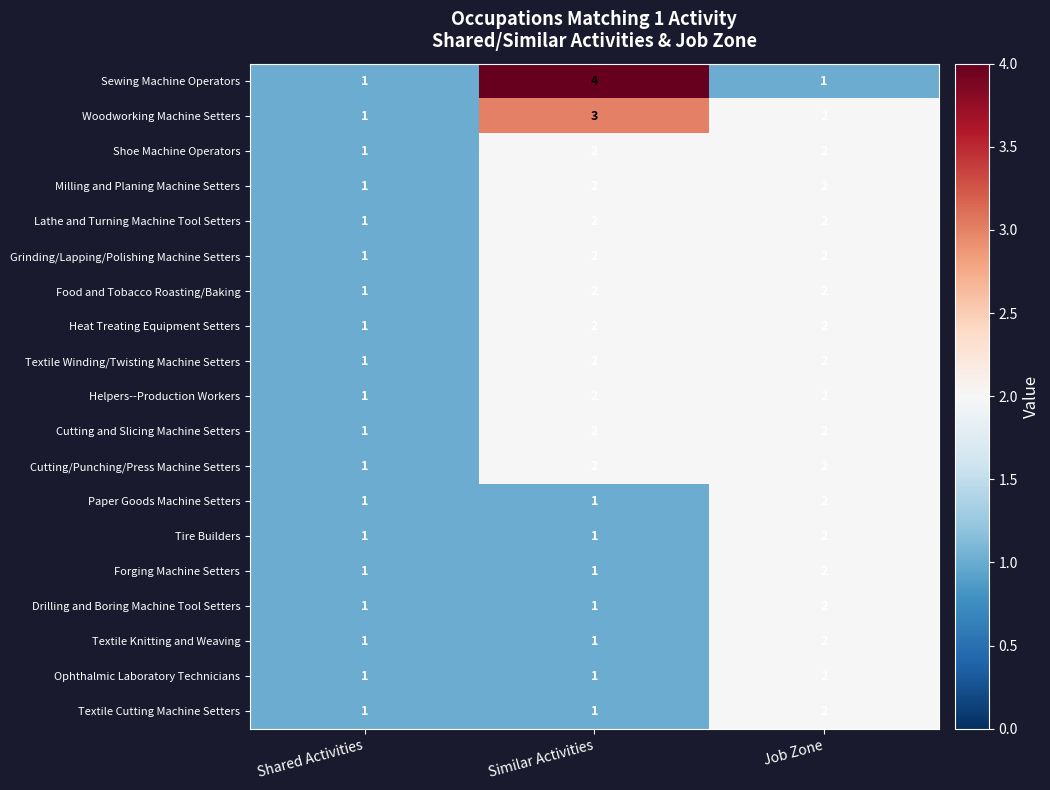

What is the maximum value shown in the chart?

4